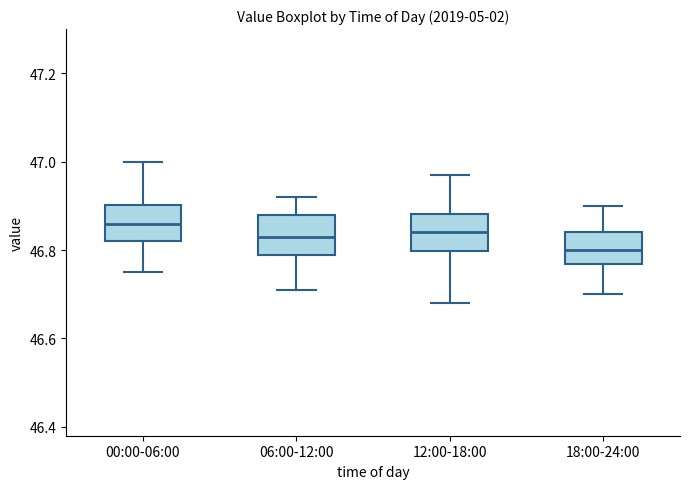

Reading left to right, read every box against the y-axis: the position of its median line, the range the box covers, and the ends of its whiskers. The values are not printed on the chart, so give them approximately, as read against the axis.

00:00-06:00: median 46.86, box 46.82 to 46.90, whiskers 46.76 to 47.00
06:00-12:00: median 46.84, box 46.80 to 46.88, whiskers 46.72 to 46.92
12:00-18:00: median 46.84, box 46.80 to 46.88, whiskers 46.68 to 46.98
18:00-24:00: median 46.80, box 46.76 to 46.84, whiskers 46.70 to 46.90